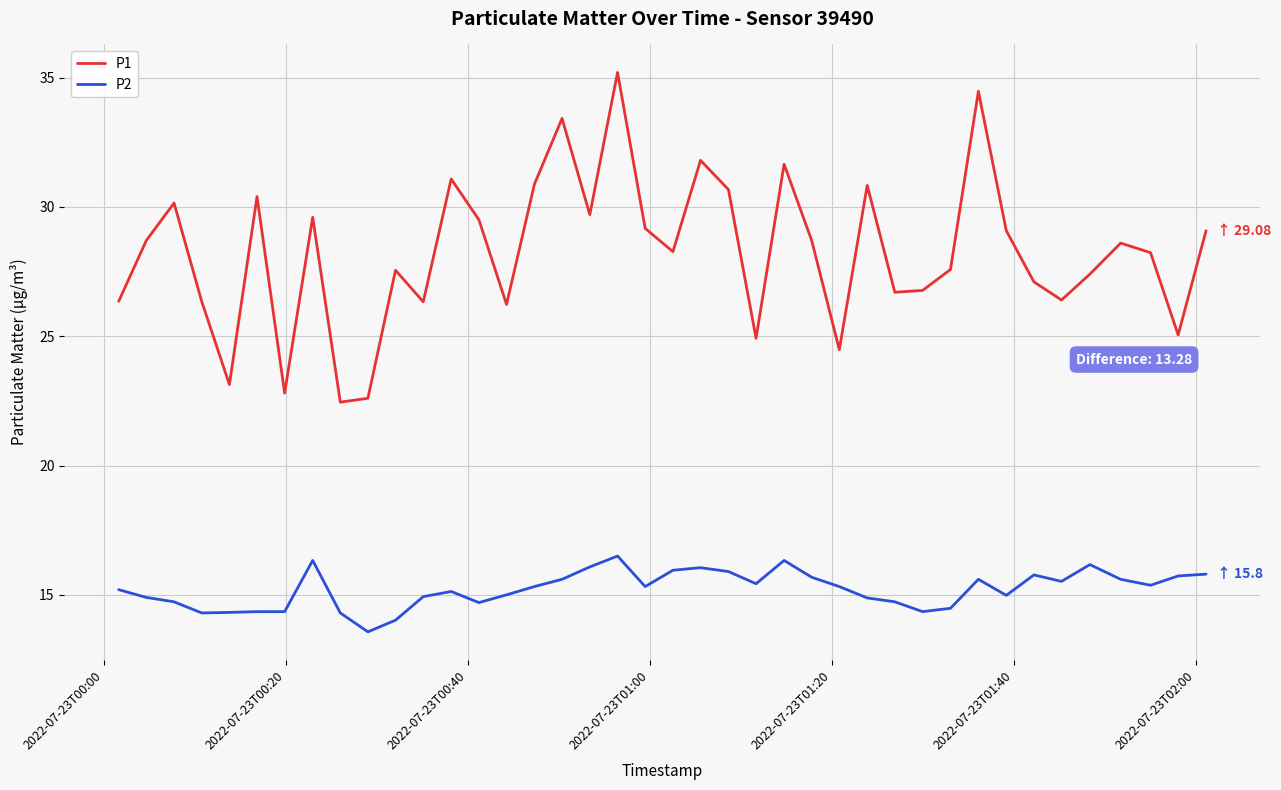

List the series in order of their overall mean, highest first.

P1, P2